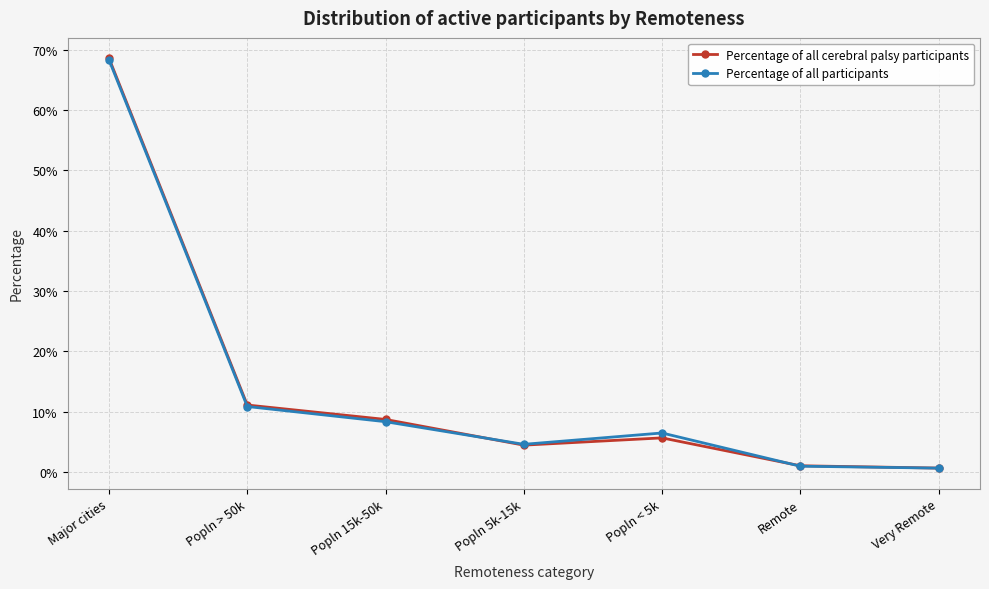

What is the total value across all series at Popln > 50k?

0.2